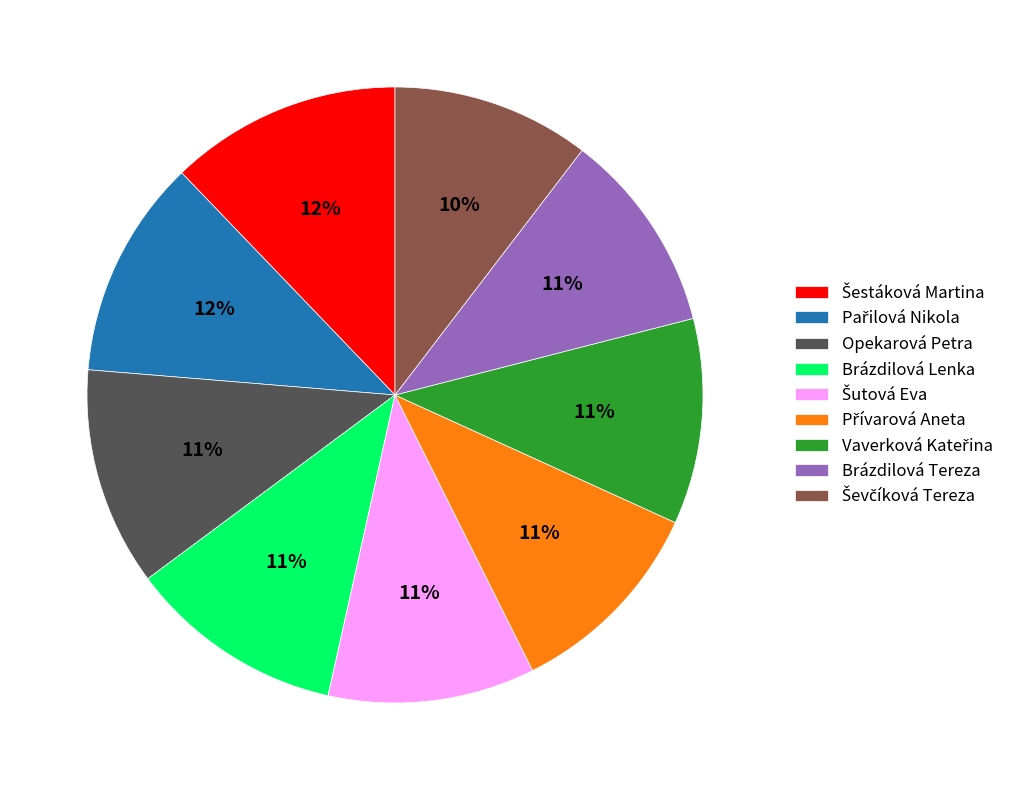

To the nearest percent, what is the average slice percentage?

11%